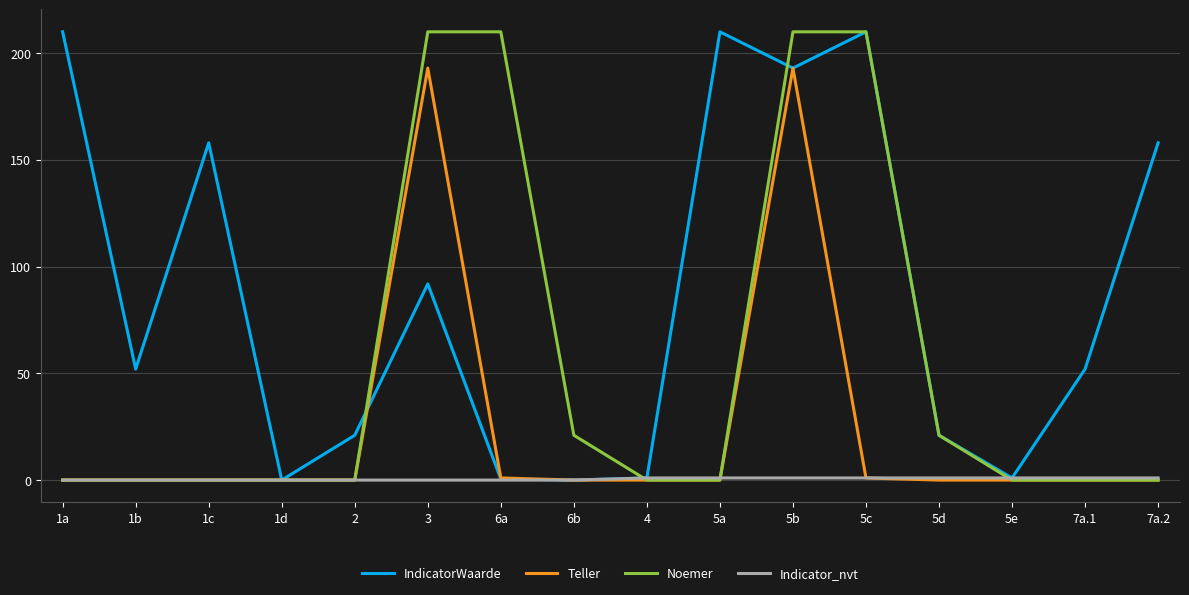

What is the maximum value for Noemer?

210.0